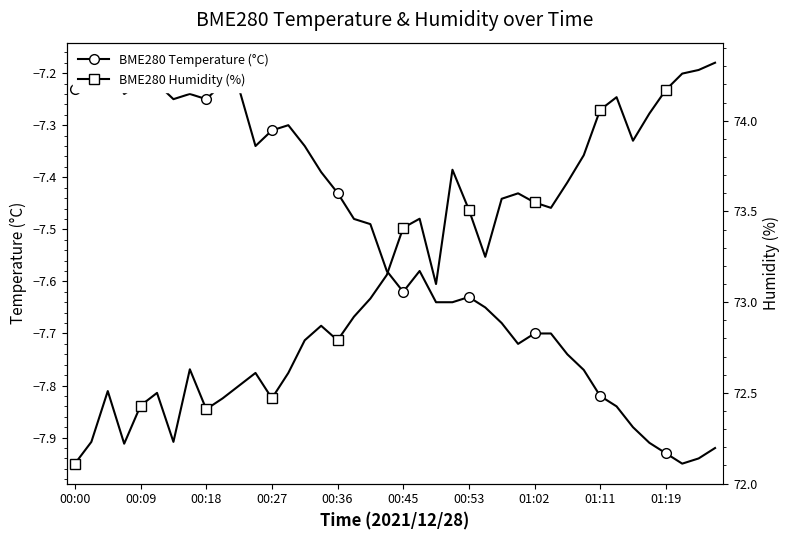

At how many categories does at least one series exceed -2?

40